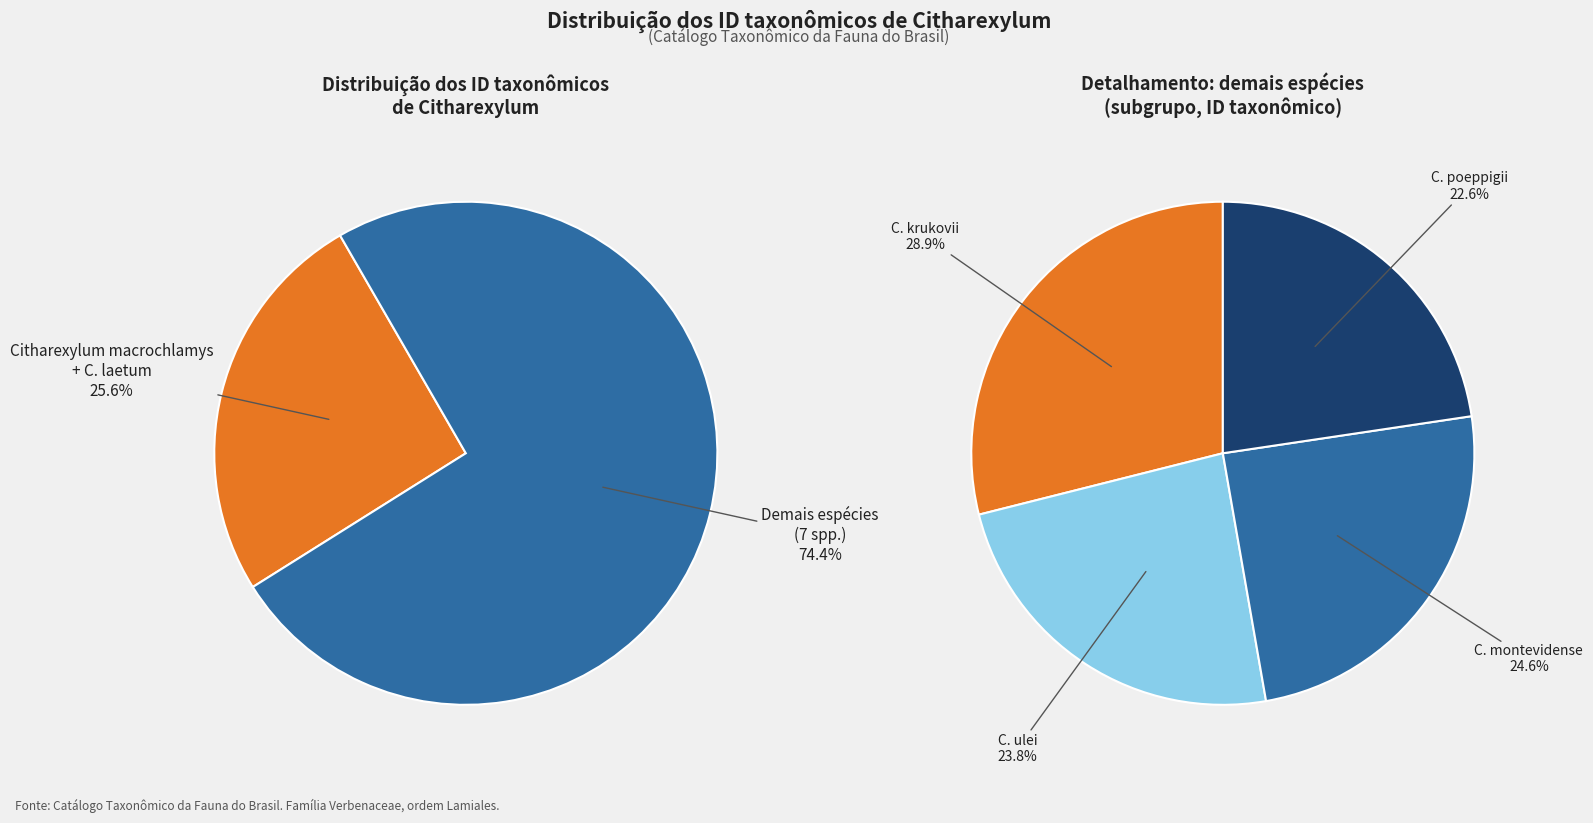

True or false: Citharexylum myrianthum accounts for 24% of the total.

False